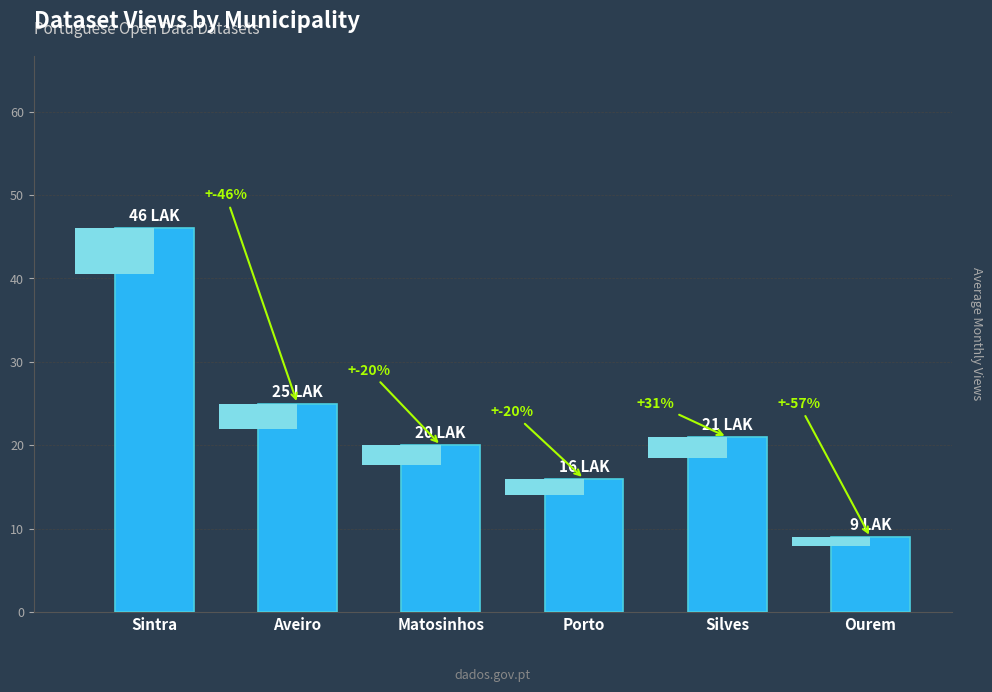

How many distinct data groups are displayed?

1